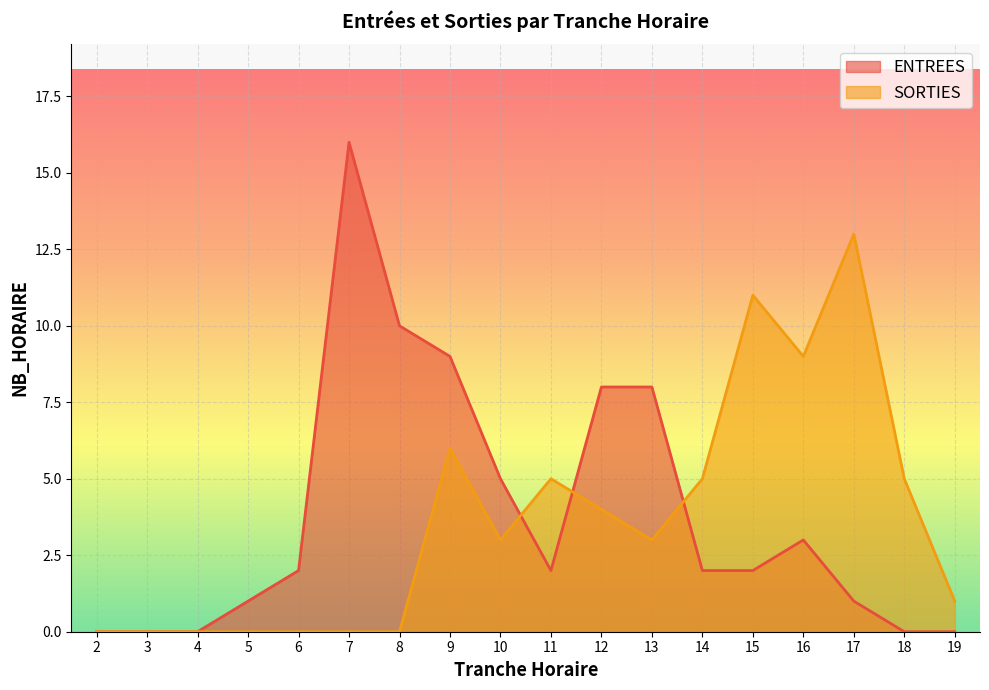

List the series in order of their peak value, highest first.

ENTREES, SORTIES